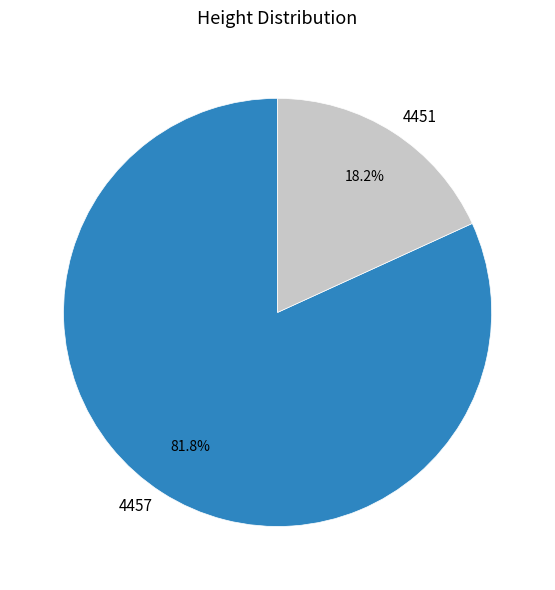

To the nearest percent, what is the difference between the 4457 and 4451 slice percentages?

64%